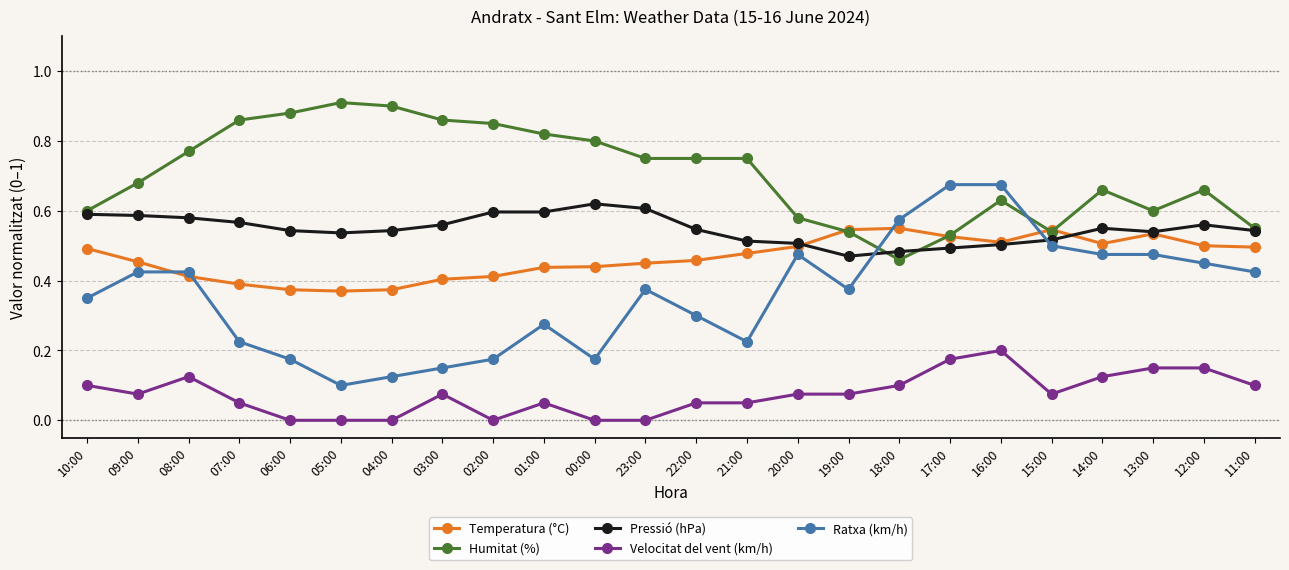

What is the sum of all Velocitat del vent (km/h) values?

1.8